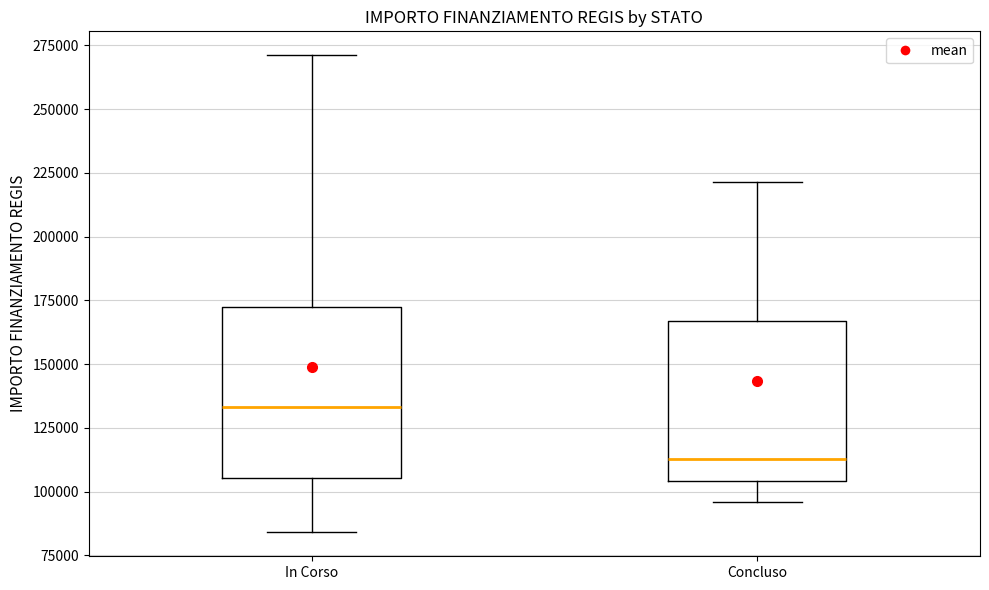

Reading left to right, transcribe this box plot: for each box, give where its median line is, the range the box spans, and where its two whiskers end, as read against the y-axis. The values are not printed on the chart, so give them approximately, as read against the axis.

In Corso: median 135000, box 105000 to 175000, whiskers 85000 to 270000
Concluso: median 115000, box 105000 to 165000, whiskers 95000 to 220000